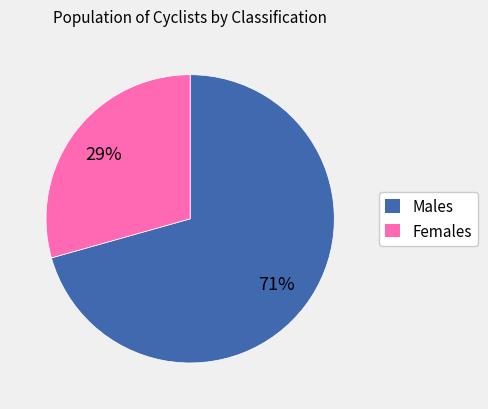

Is there a majority slice in this chart?

Yes